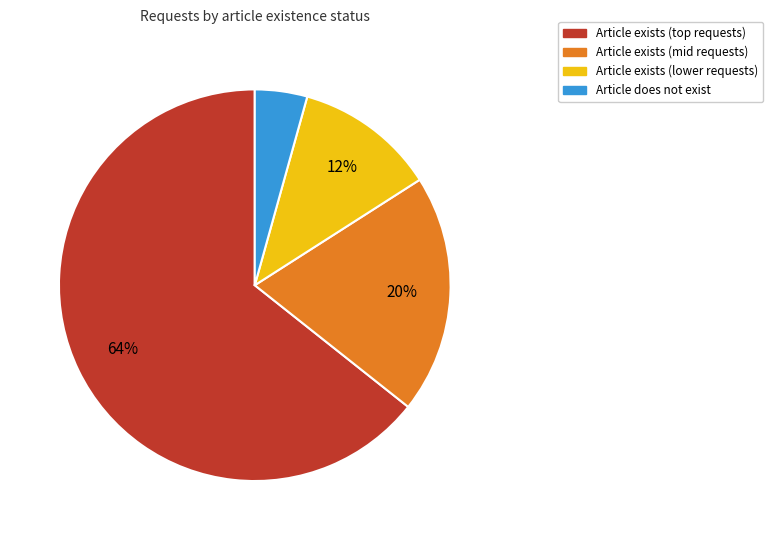

Which category has the biggest portion of the pie?

Article exists (top requests)